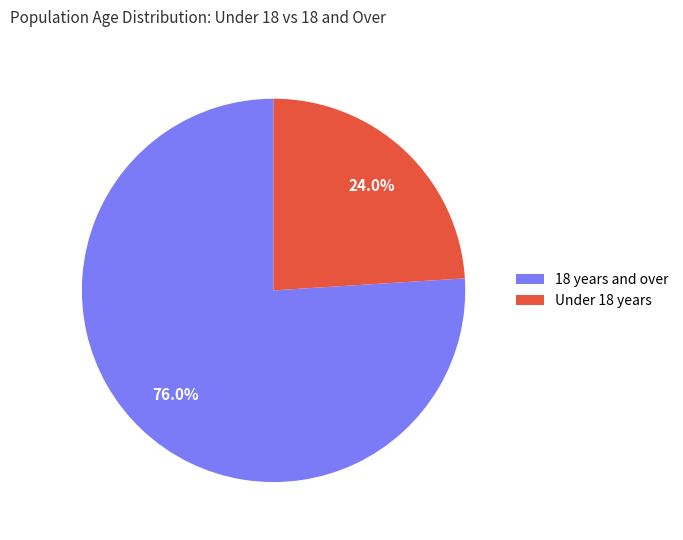

Is there a majority slice in this chart?

Yes